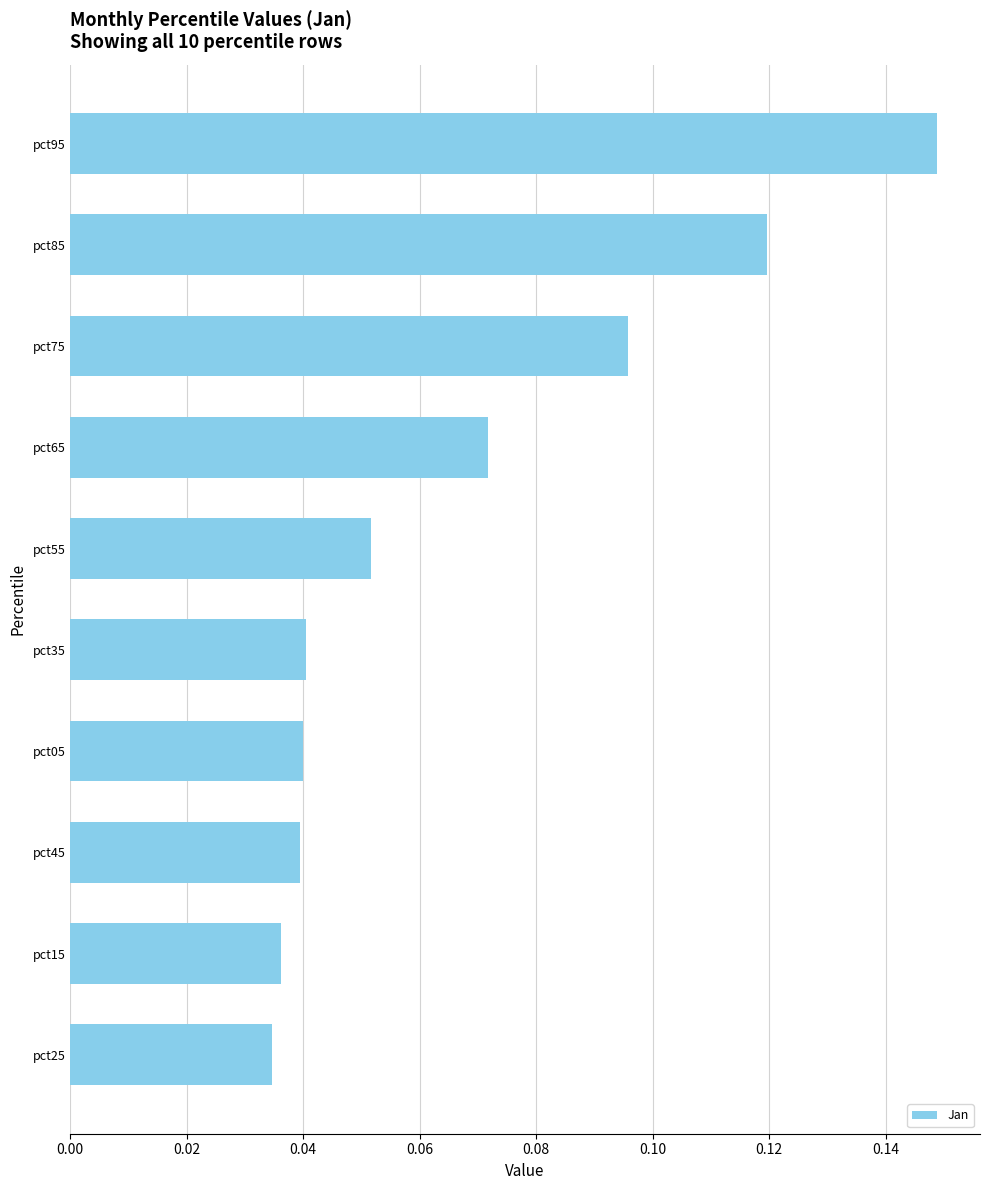

Are the bars grouped side by side (vs. stacked)?

No